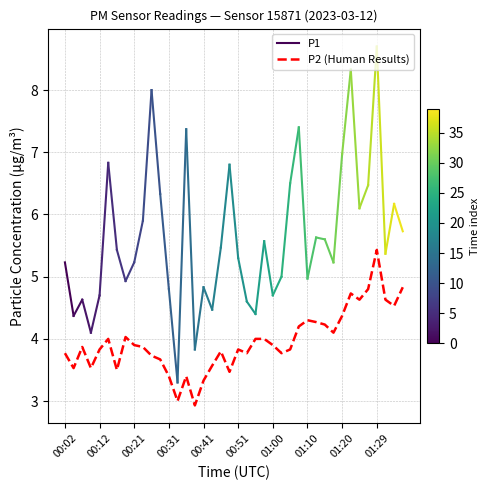

Is it true that the value at 00:51 is 6.6?

False